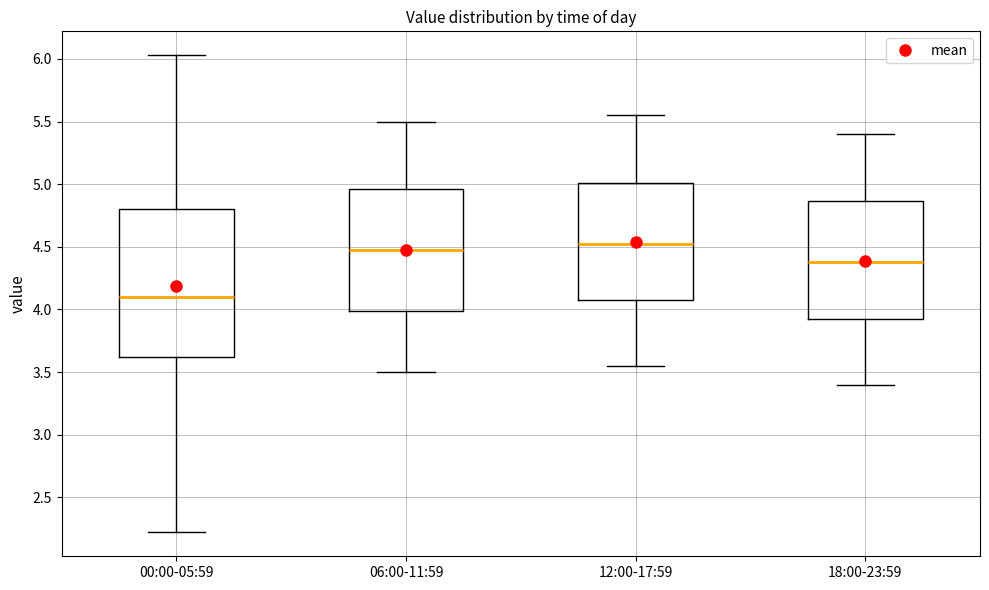

Reading left to right, read every box against the y-axis: the position of its median line, the range the box covers, and the ends of its whiskers. The values are not printed on the chart, so give them approximately, as read against the axis.

00:00-05:59: median 4.10, box 3.60 to 4.80, whiskers 2.20 to 6.05
06:00-11:59: median 4.50, box 4.00 to 4.95, whiskers 3.50 to 5.50
12:00-17:59: median 4.55, box 4.10 to 5.00, whiskers 3.55 to 5.55
18:00-23:59: median 4.40, box 3.95 to 4.85, whiskers 3.40 to 5.40